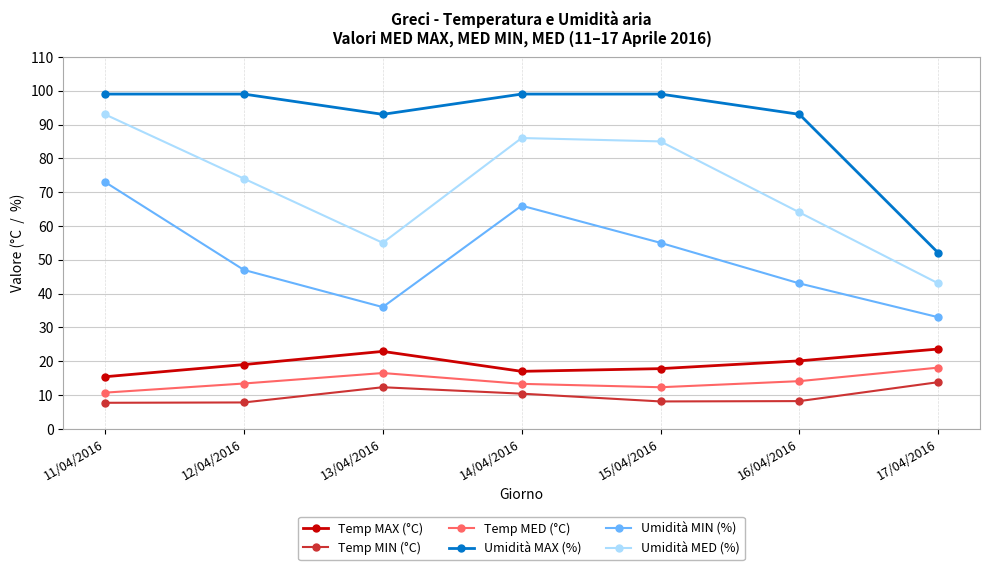

What is the total value across all series at 13/04/2016?

235.7